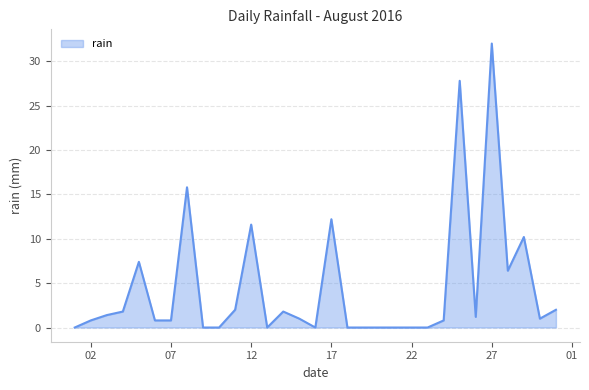

What is the maximum value shown in the chart?

32.0